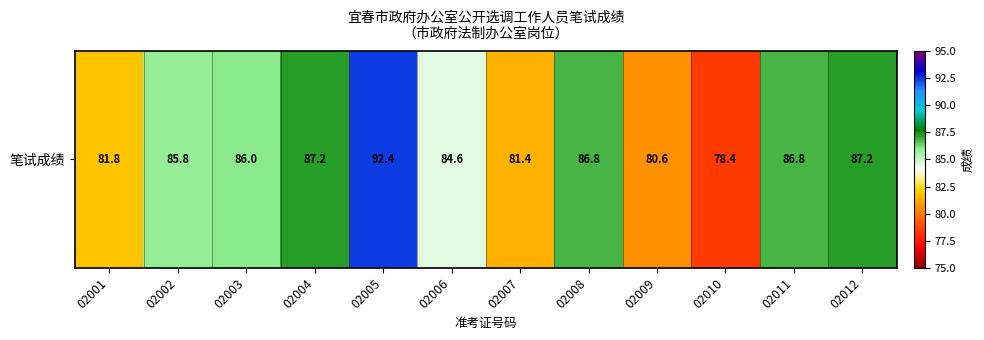

Read the value at 02012.

87.2